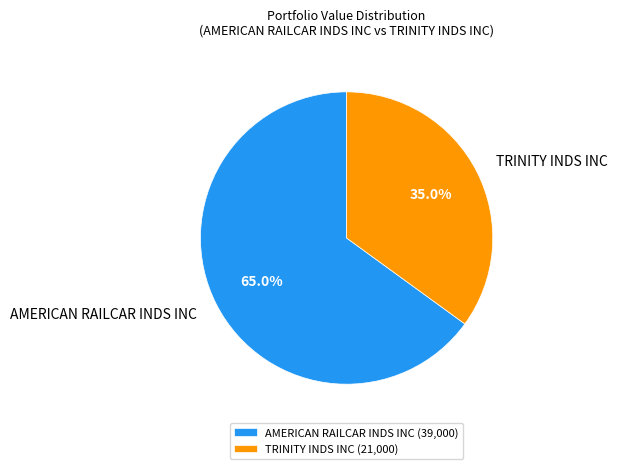

What percentage is the TRINITY INDS INC slice, to the nearest percent?

35%